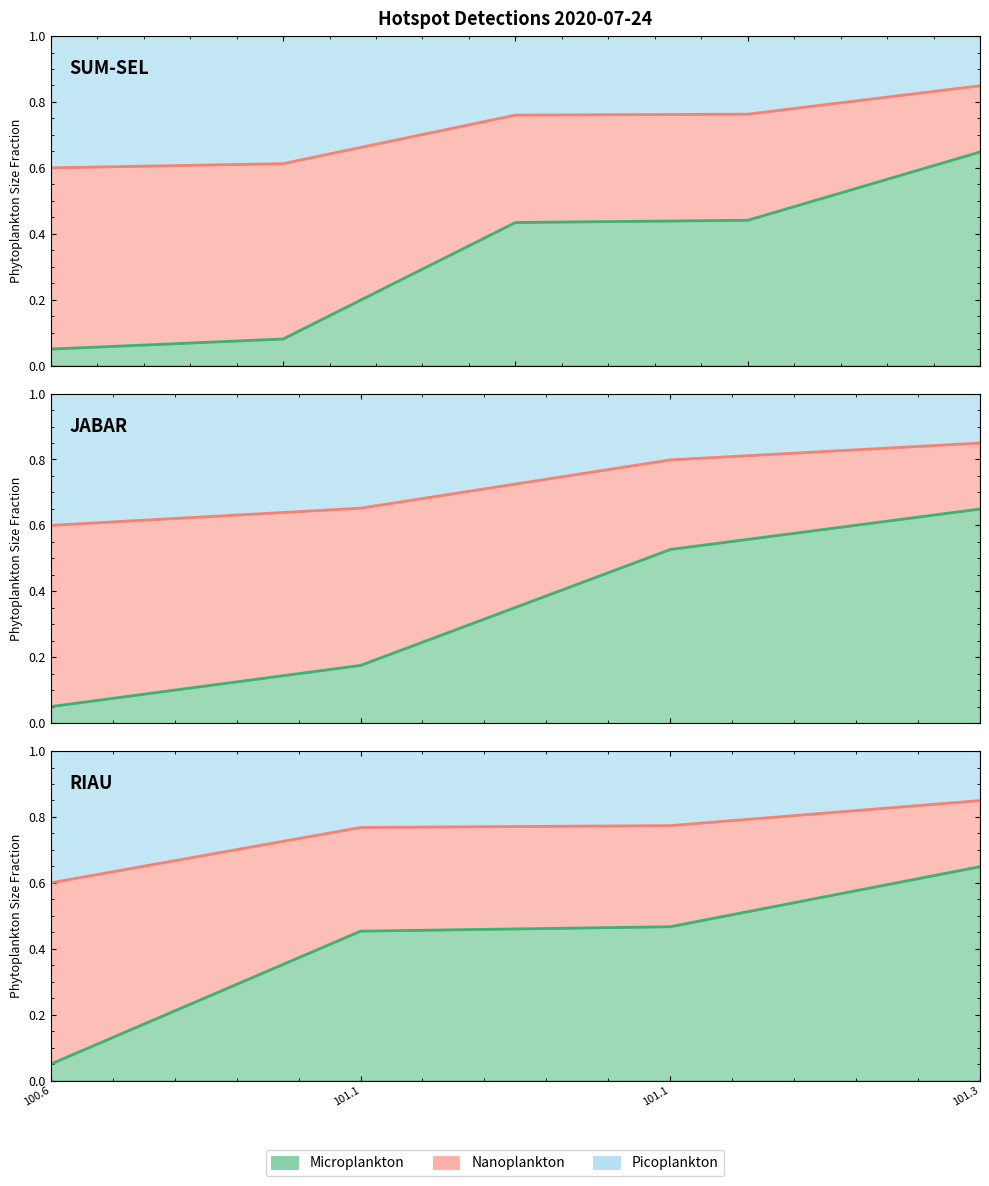

Which has a higher value, 100.6 or 101.1?

101.1